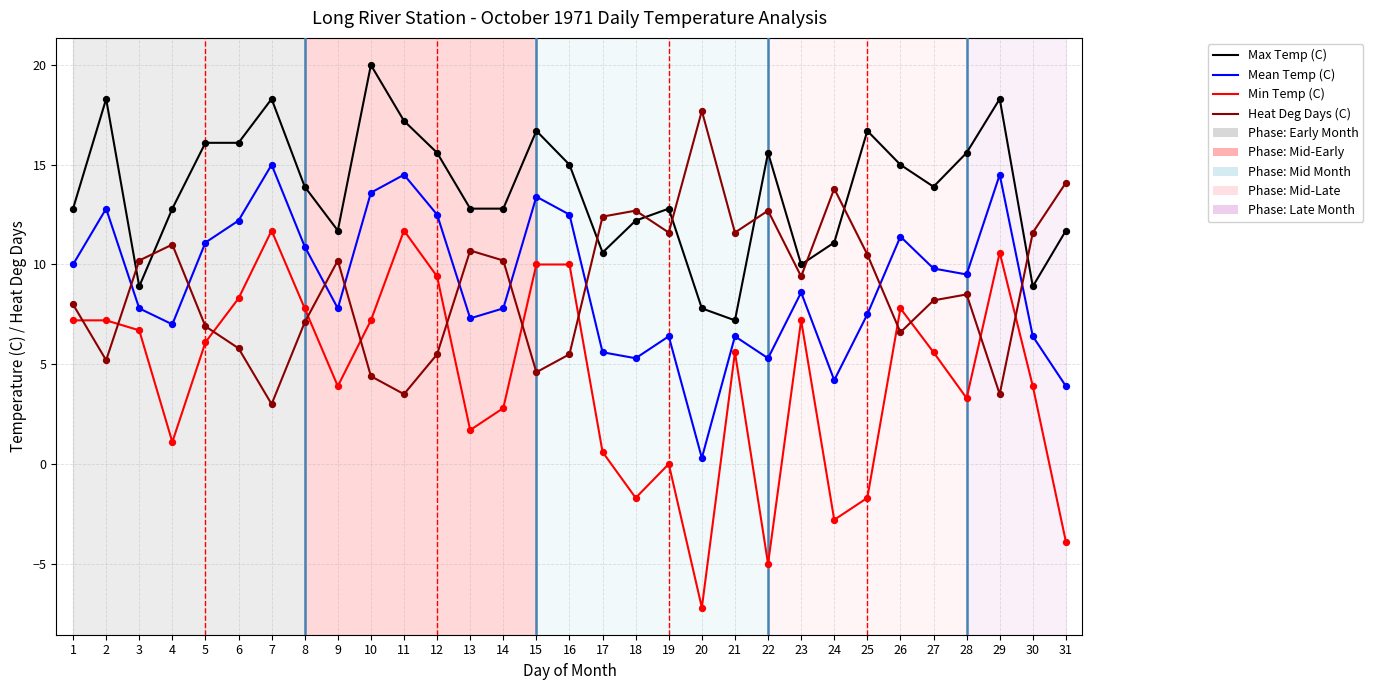

What value does the Mean Temp (C) series have at 30?

6.4